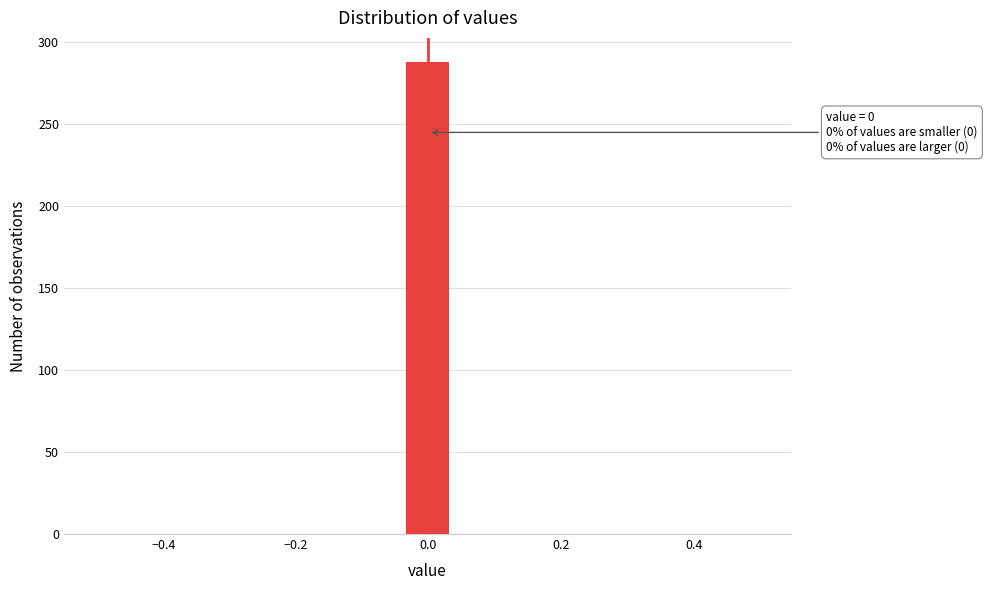

Around what value on the x-axis is the tallest bar? Give the approximate position of its centre, as read against the axis.

0.00